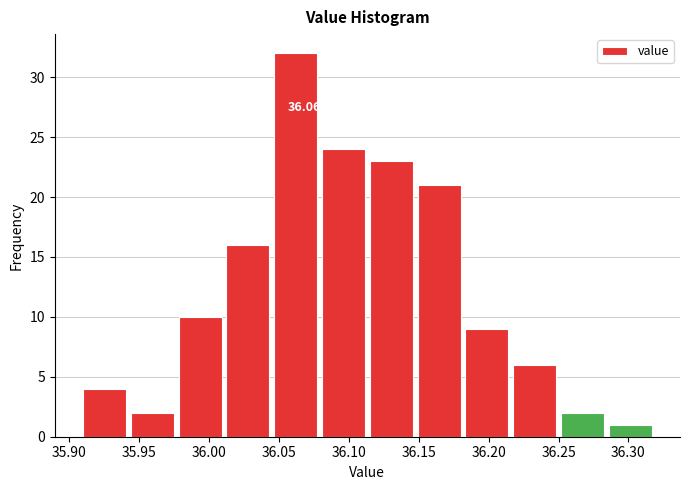

Which range on the x-axis has the tallest bar?

36.045 to 36.080